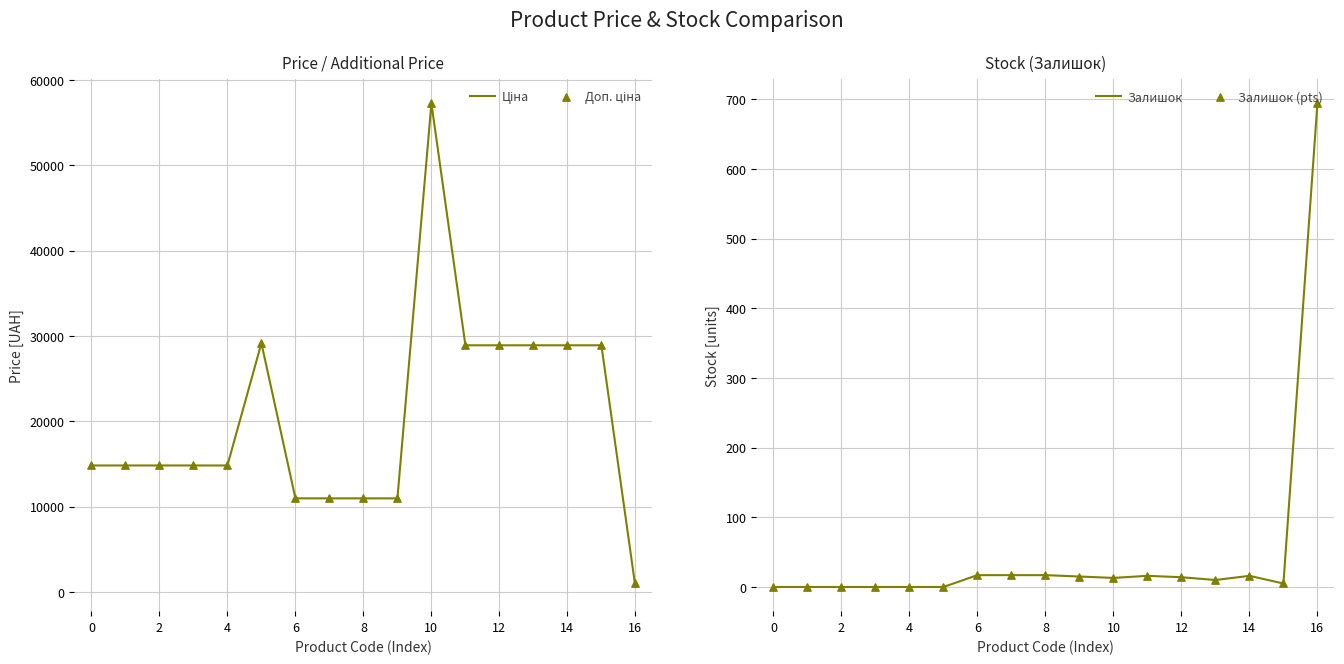

At how many categories does at least one series exceed 40445?

1